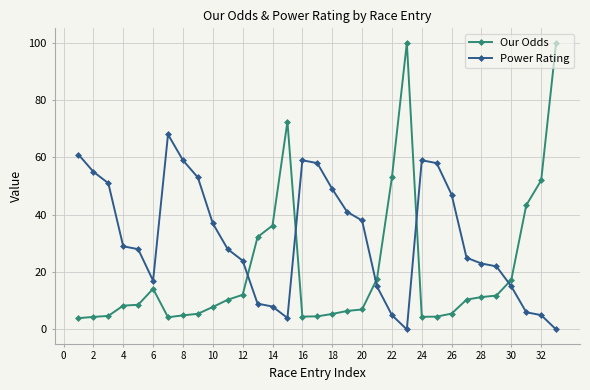

Count the number of data series in this chart.

2